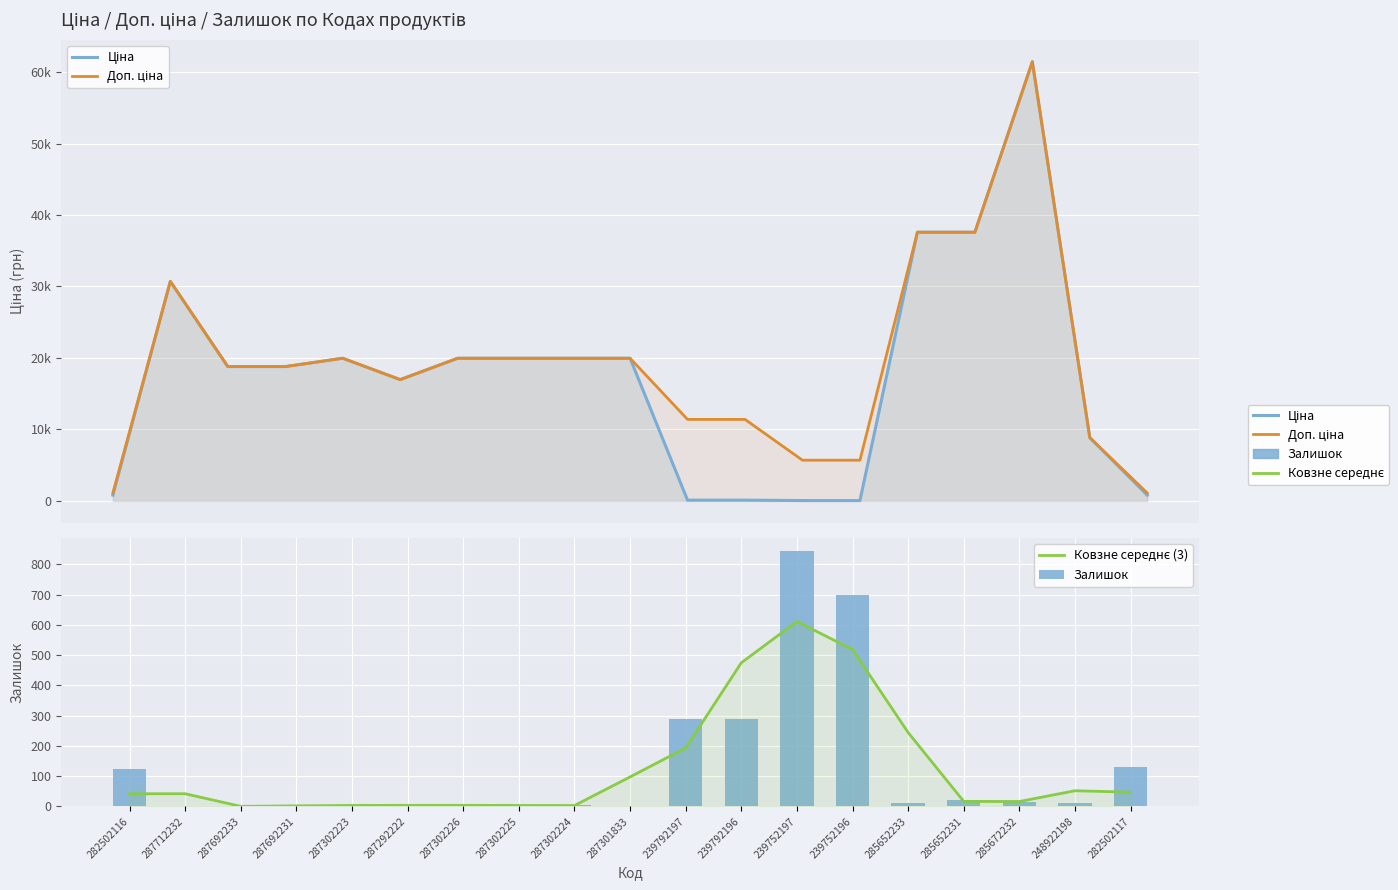

Which has a higher value, 287692233 or 248922198?

287692233